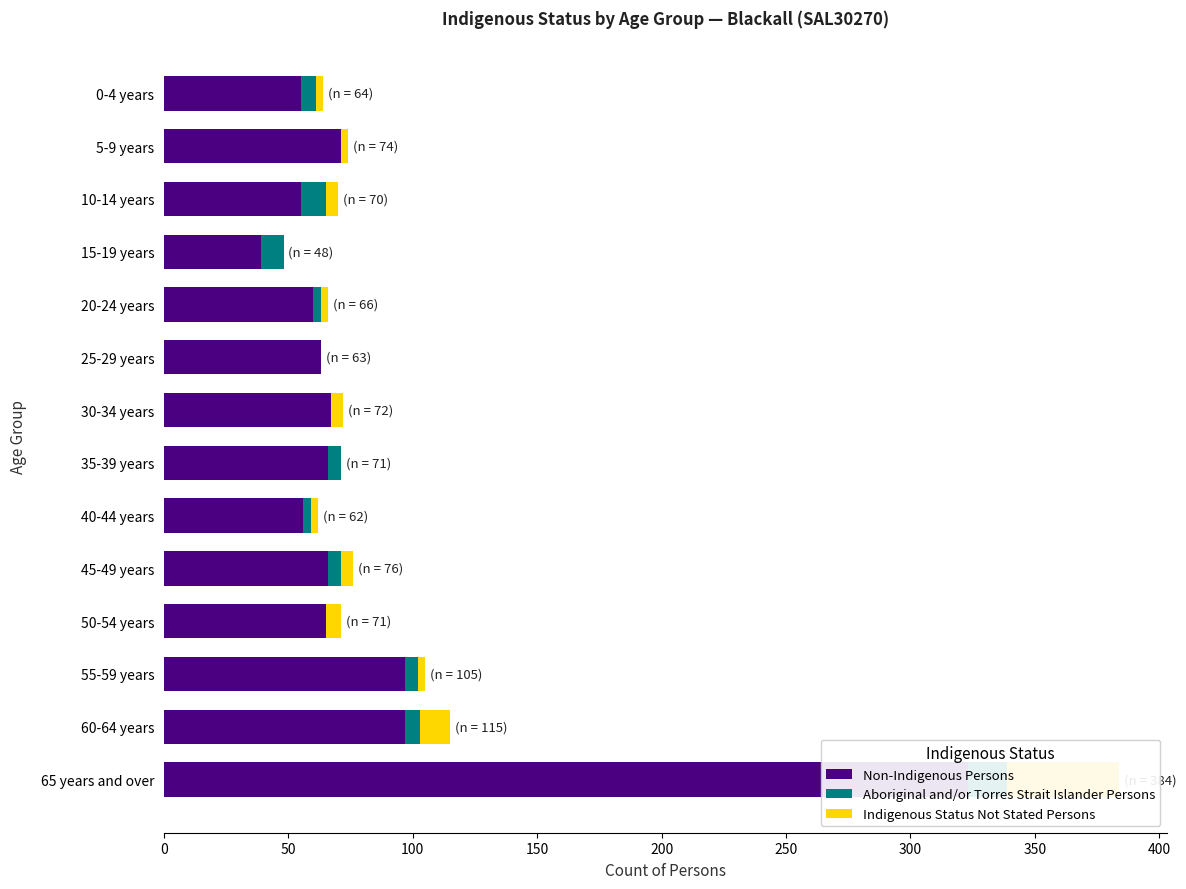

At 30-34 years, list the series in order from smallest to largest.

Aboriginal and/or Torres Strait Islander Persons, Indigenous Status Not Stated Persons, Non-Indigenous Persons